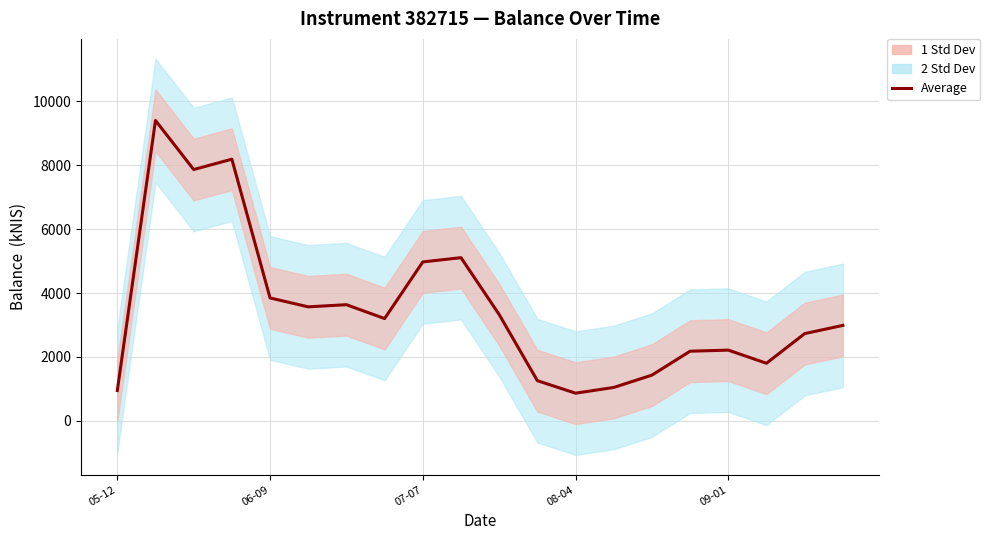

What is the change in value from 10 to 16?

-1114.0